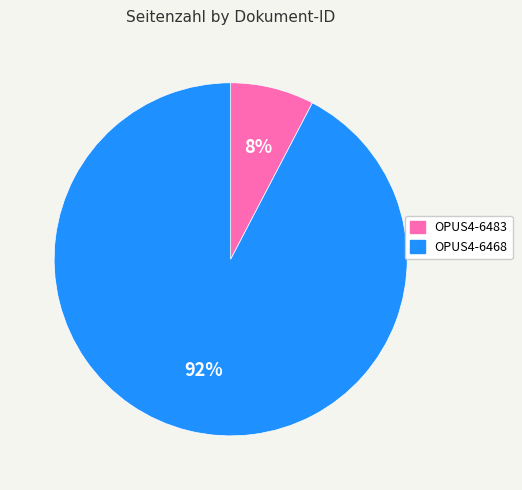

Does any single category account for the majority?

Yes